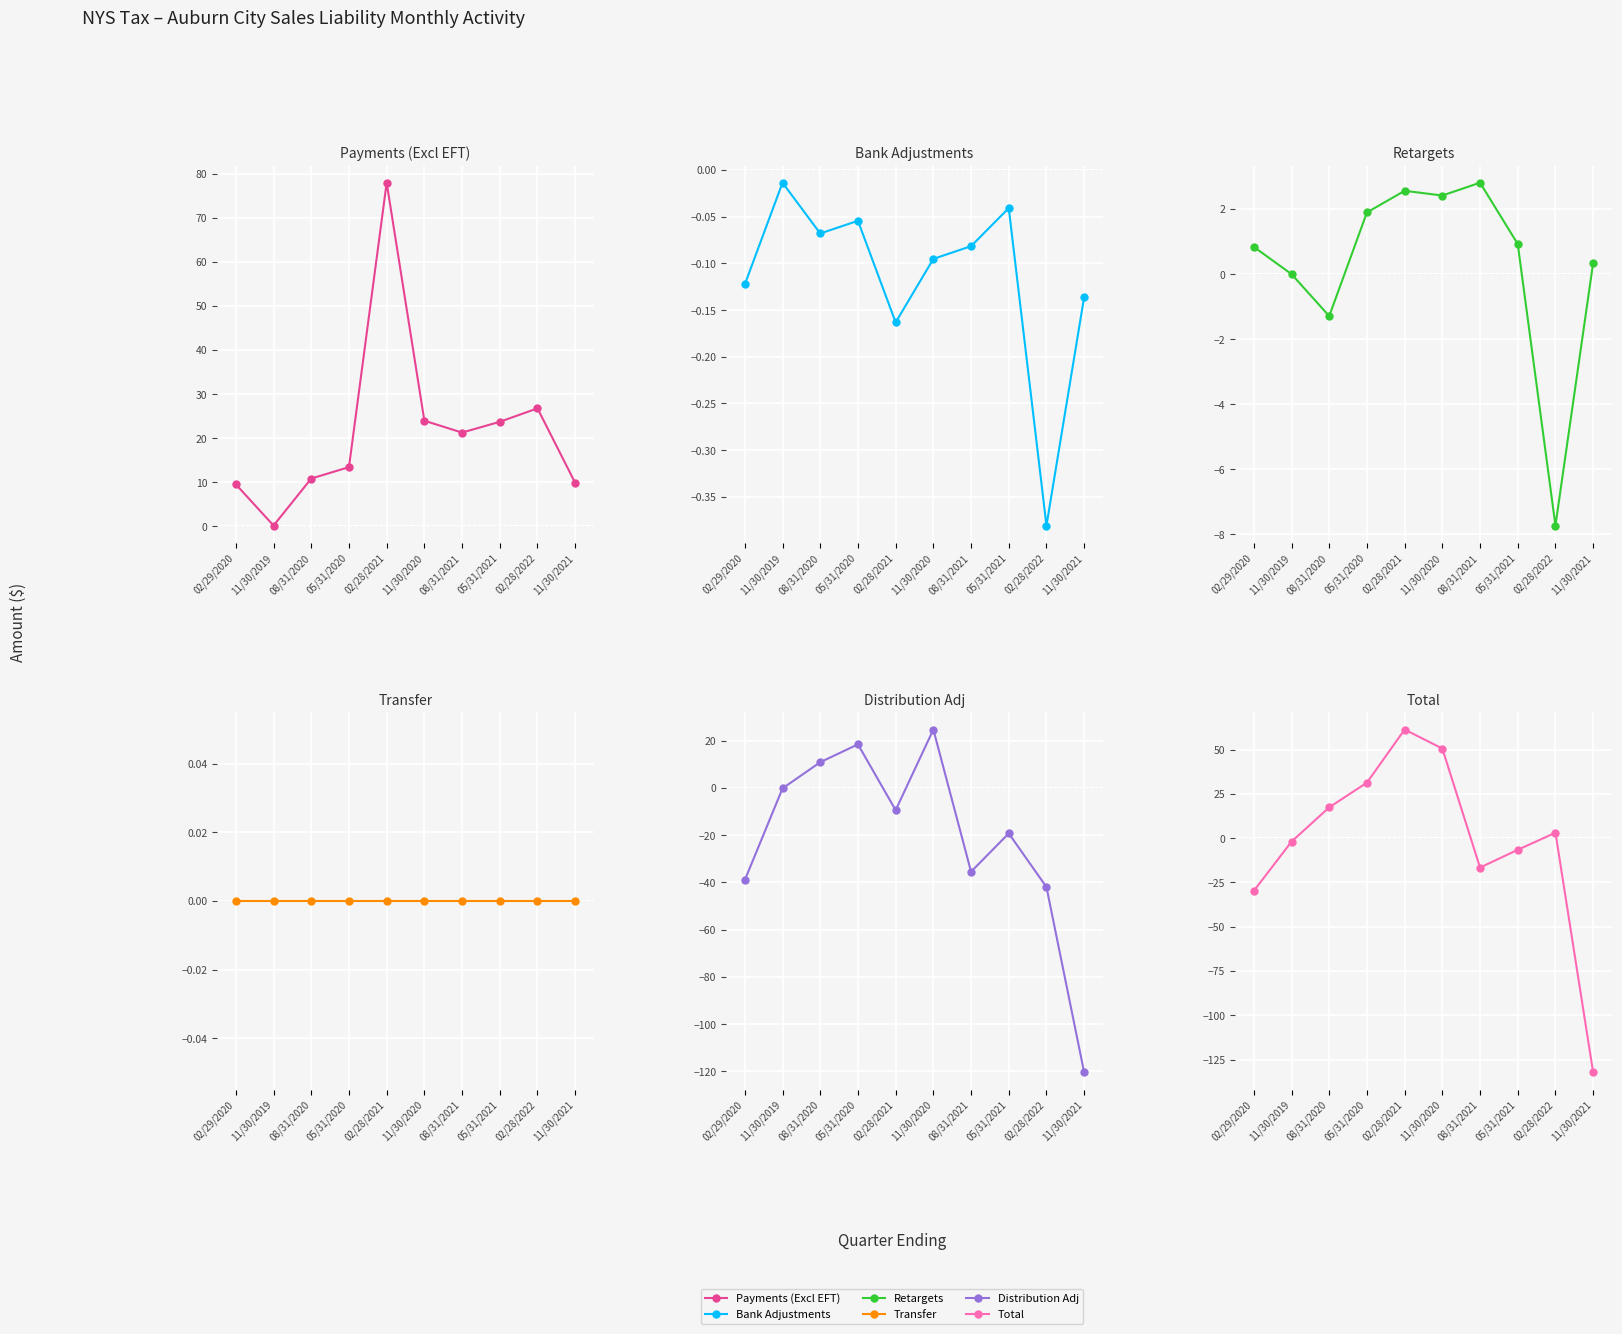

What is the minimum value for Payments (Excl EFT)?

0.2